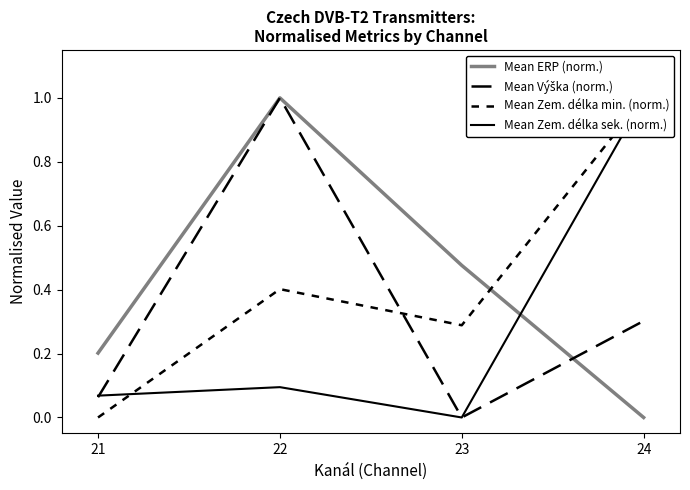

How many intersections are there between Mean Zem. délka sek. (norm.) and Mean Výška (norm.)?

1